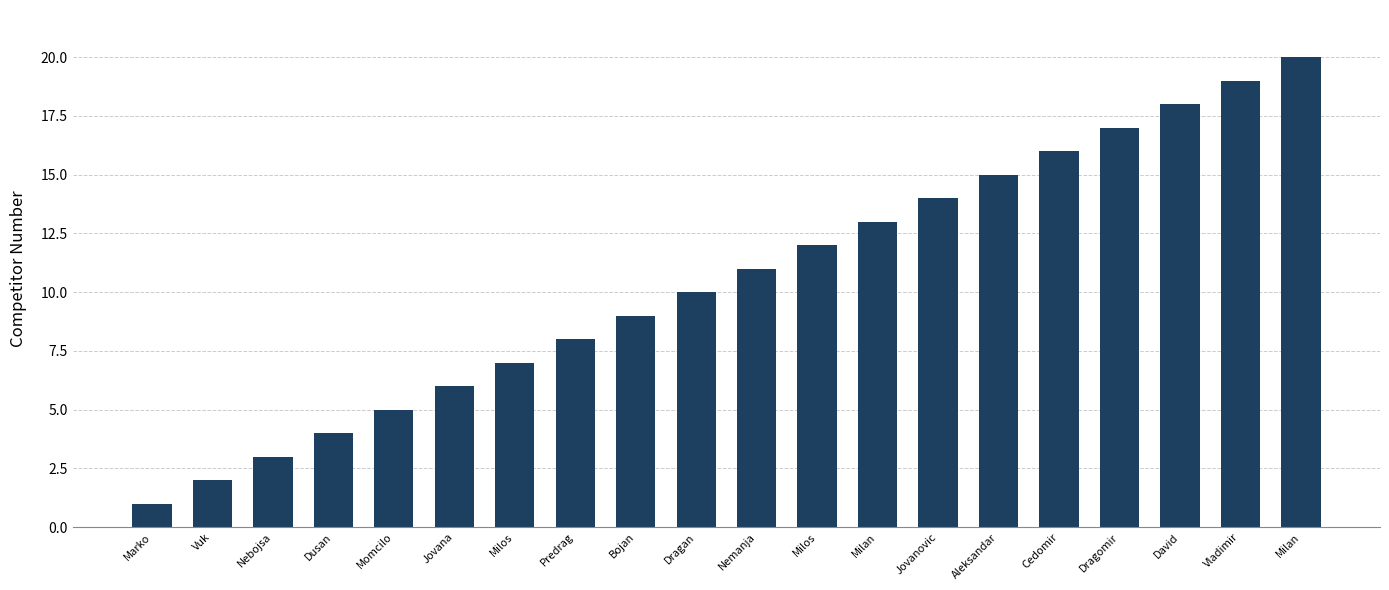

Are the bars grouped side by side (vs. stacked)?

No